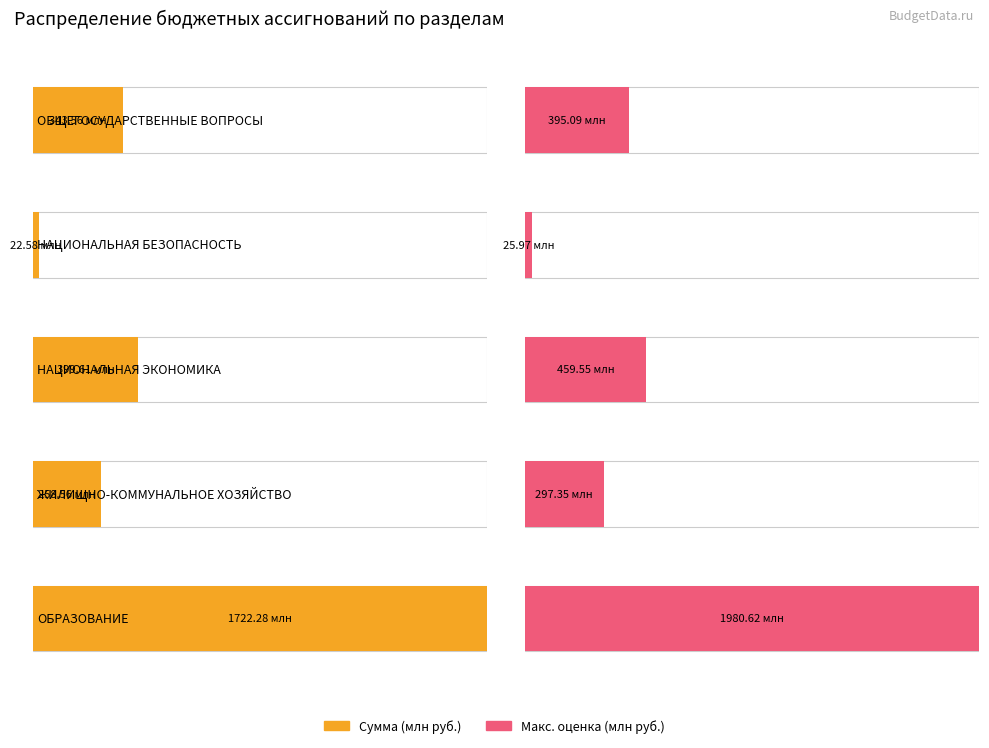

The chart shows a value of 622319235.0 at НАЦИОНАЛЬНАЯ
ЭКОНОМИКА. True or false?

False